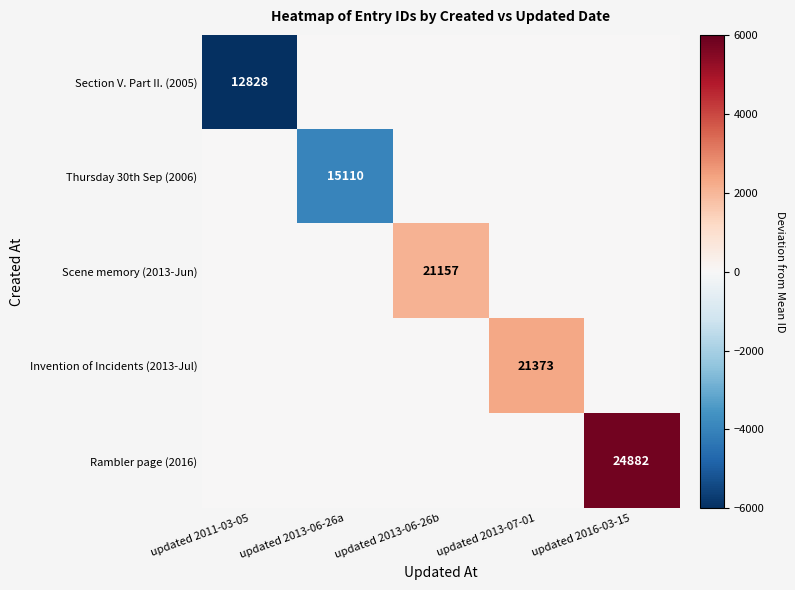

Is it true that Invention of Incidents (2013-Jul) equals 8626 at updated 2013-07-01?

False